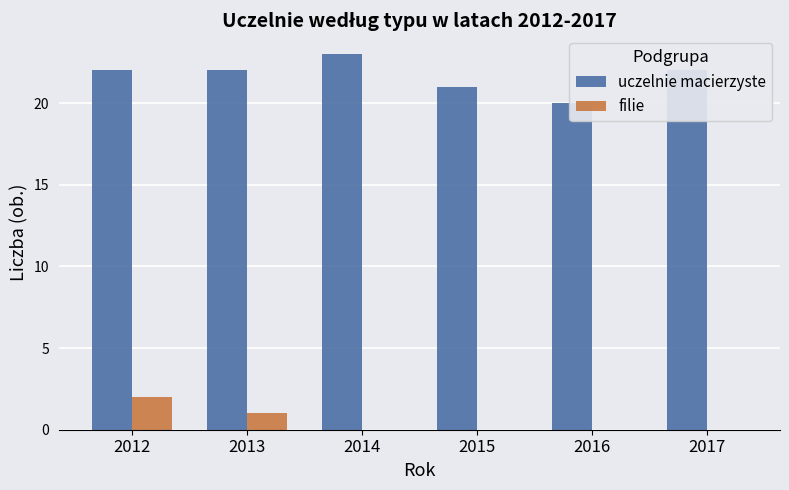

How many uczelnie macierzyste values are between 21 and 22?

4